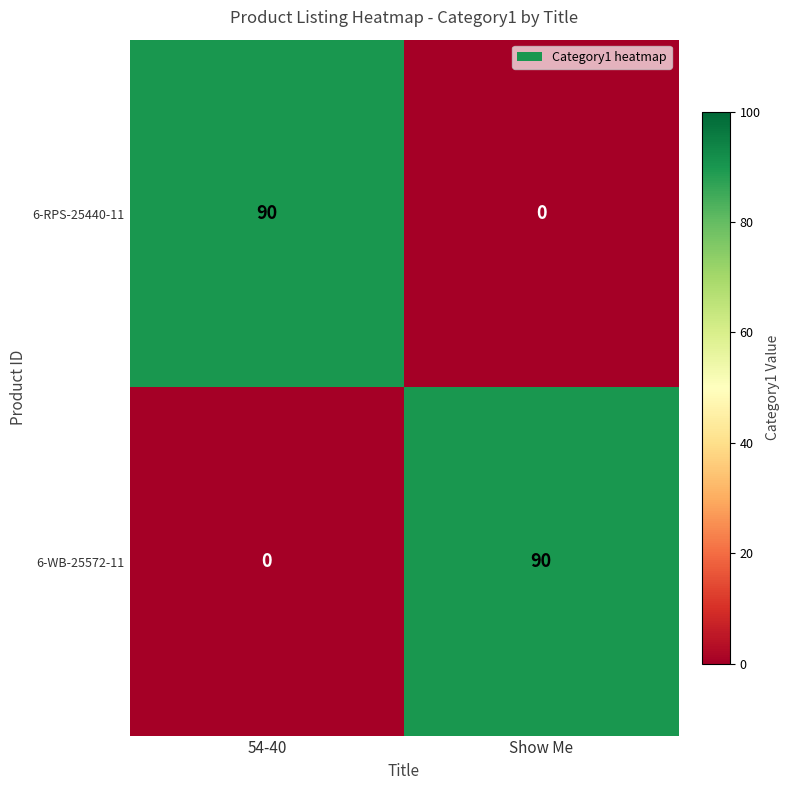

What is the difference between the 6-WB-25572-11 values at Show Me and 54-40?

90